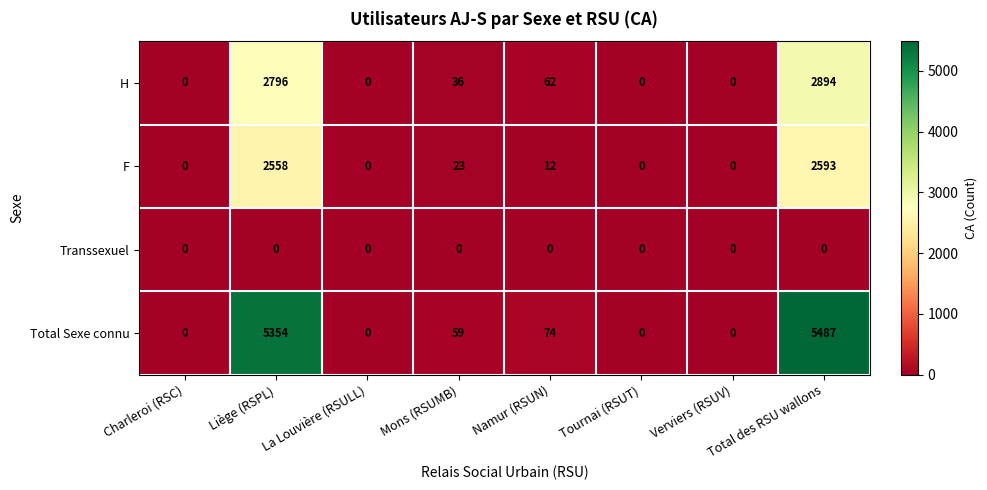

At which category is the sum across all series the highest?

Total des RSU wallons